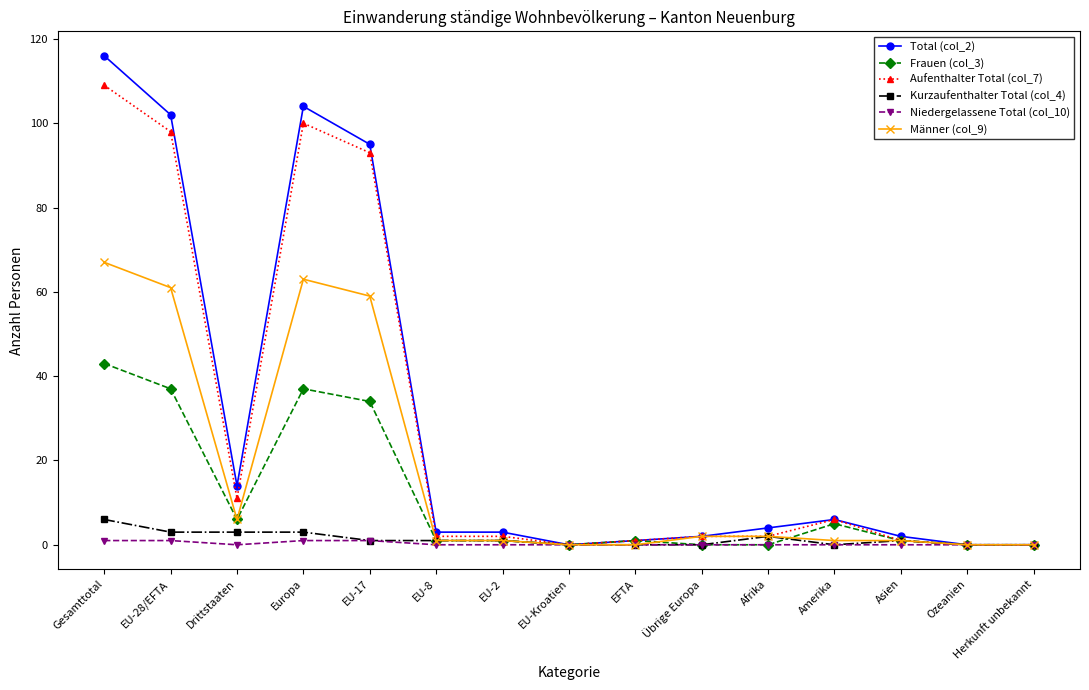

Reading left to right, extract all data points from this chart.

Total (col_2): Gesamttotal=116	EU-28/EFTA=102	Drittstaaten=14	Europa=104	EU-17=95	EU-8=3	EU-2=3	EU-Kroatien=0	EFTA=1	Übrige Europa=2	Afrika=4	Amerika=6	Asien=2	Ozeanien=0	Herkunft unbekannt=0
Frauen (col_3): Gesamttotal=43	EU-28/EFTA=37	Drittstaaten=6	Europa=37	EU-17=34	EU-8=1	EU-2=1	EU-Kroatien=0	EFTA=1	Übrige Europa=0	Afrika=0	Amerika=5	Asien=1	Ozeanien=0	Herkunft unbekannt=0
Aufenthalter Total (col_7): Gesamttotal=109	EU-28/EFTA=98	Drittstaaten=11	Europa=100	EU-17=93	EU-8=2	EU-2=2	EU-Kroatien=0	EFTA=1	Übrige Europa=2	Afrika=2	Amerika=6	Asien=1	Ozeanien=0	Herkunft unbekannt=0
Kurzaufenthalter Total (col_4): Gesamttotal=6	EU-28/EFTA=3	Drittstaaten=3	Europa=3	EU-17=1	EU-8=1	EU-2=1	EU-Kroatien=0	EFTA=0	Übrige Europa=0	Afrika=2	Amerika=0	Asien=1	Ozeanien=0	Herkunft unbekannt=0
Niedergelassene Total (col_10): Gesamttotal=1	EU-28/EFTA=1	Drittstaaten=0	Europa=1	EU-17=1	EU-8=0	EU-2=0	EU-Kroatien=0	EFTA=0	Übrige Europa=0	Afrika=0	Amerika=0	Asien=0	Ozeanien=0	Herkunft unbekannt=0
Männer (col_9): Gesamttotal=67	EU-28/EFTA=61	Drittstaaten=6	Europa=63	EU-17=59	EU-8=1	EU-2=1	EU-Kroatien=0	EFTA=0	Übrige Europa=2	Afrika=2	Amerika=1	Asien=1	Ozeanien=0	Herkunft unbekannt=0